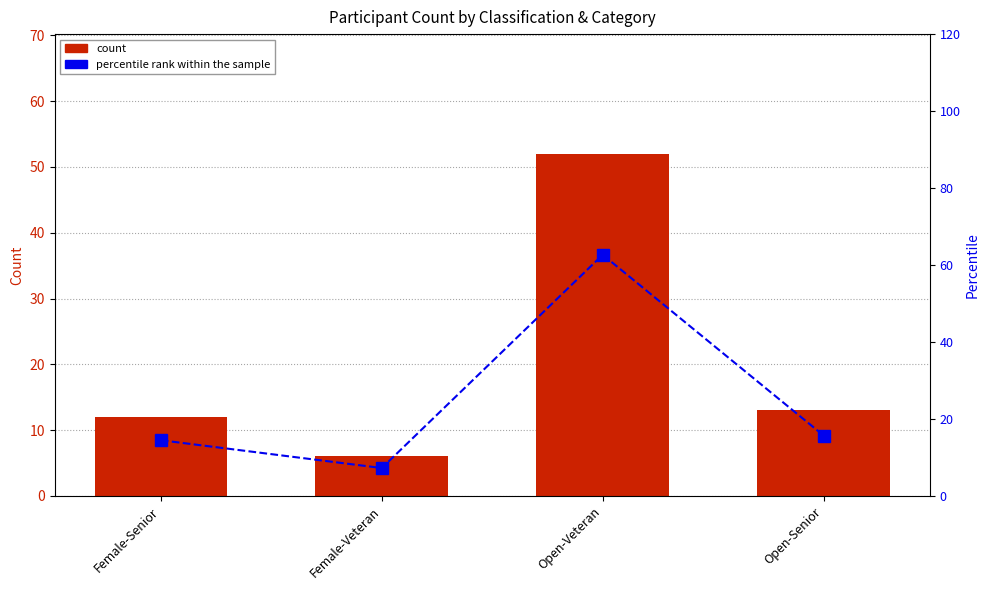

What is the spread (max minus min) of values at Female-Senior?

2.5